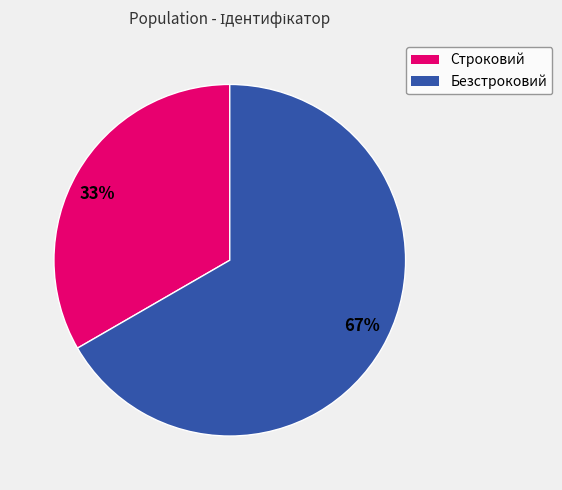

Which category has the biggest portion of the pie?

67%